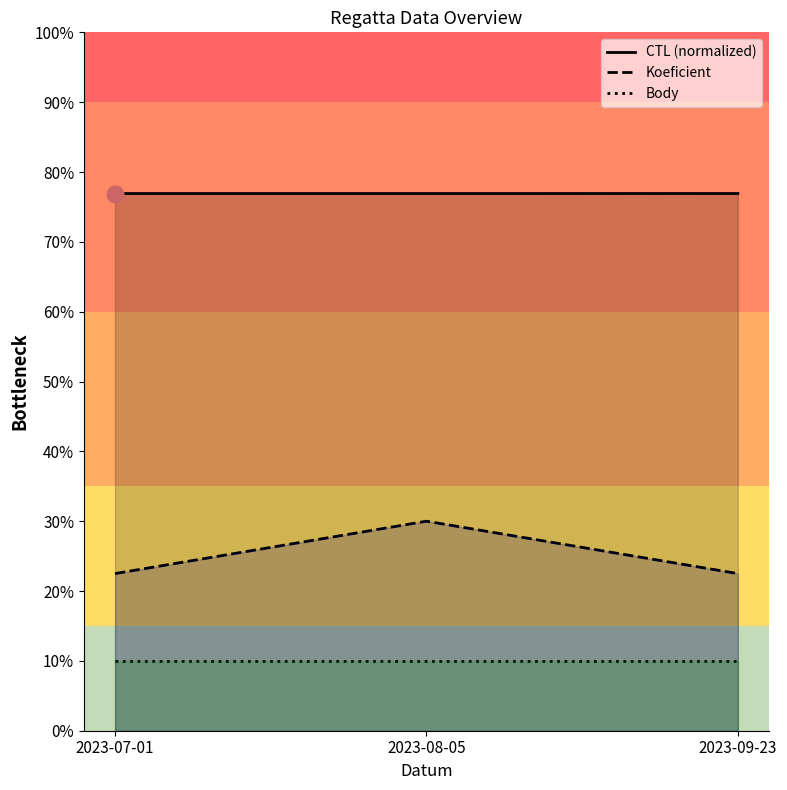

Reading left to right, what are all the values shown in this chart?

CTL (normalized): 2023-07-01=8.0	2023-08-05=8.0	2023-09-23=8.0
Koeficient: 2023-07-01=2.3	2023-08-05=3.1	2023-09-23=2.3
Body: 2023-07-01=1.0	2023-08-05=1.0	2023-09-23=1.0